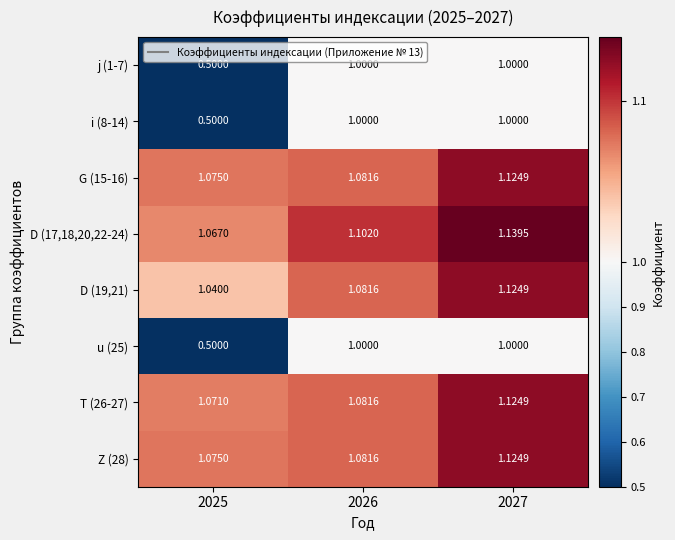

How many distinct data groups are displayed?

8